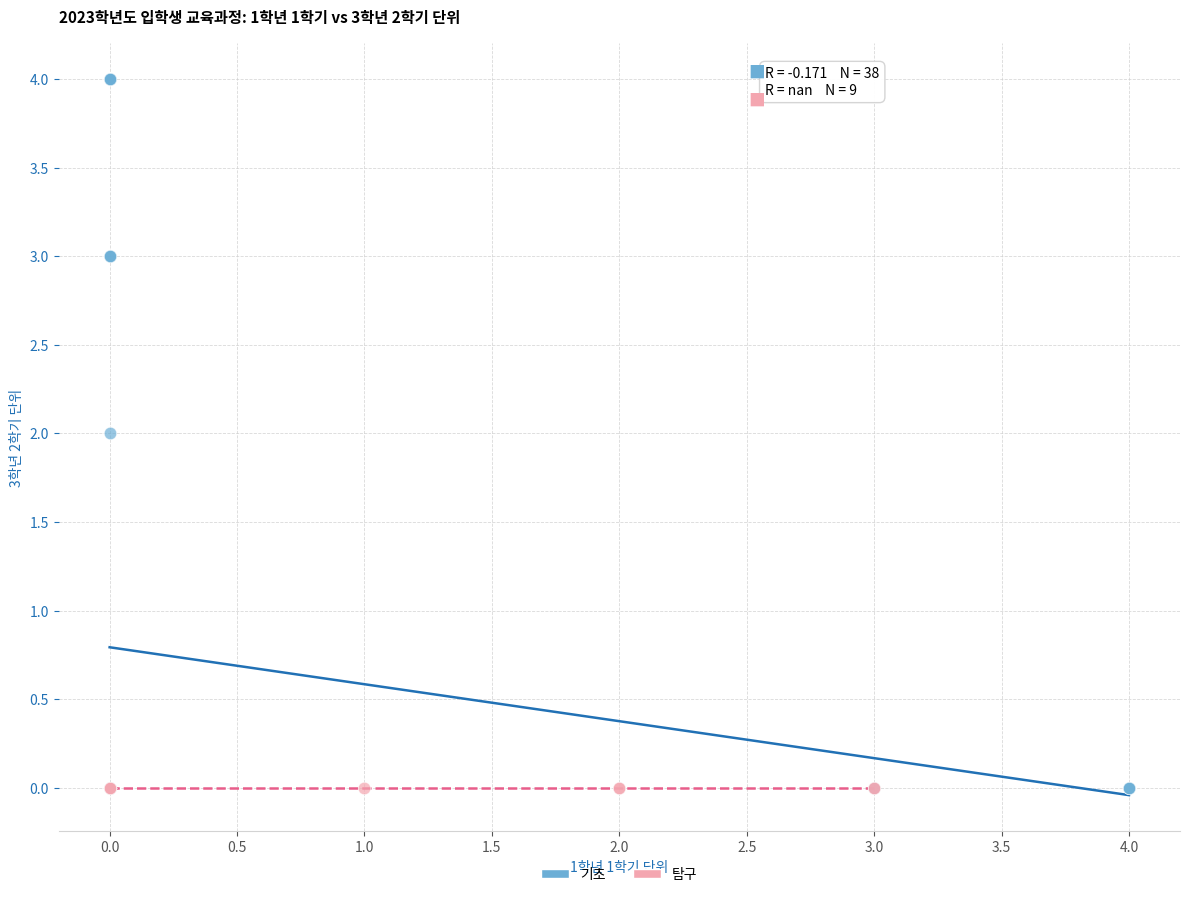

Which series reaches the maximum Y coordinate?

기초